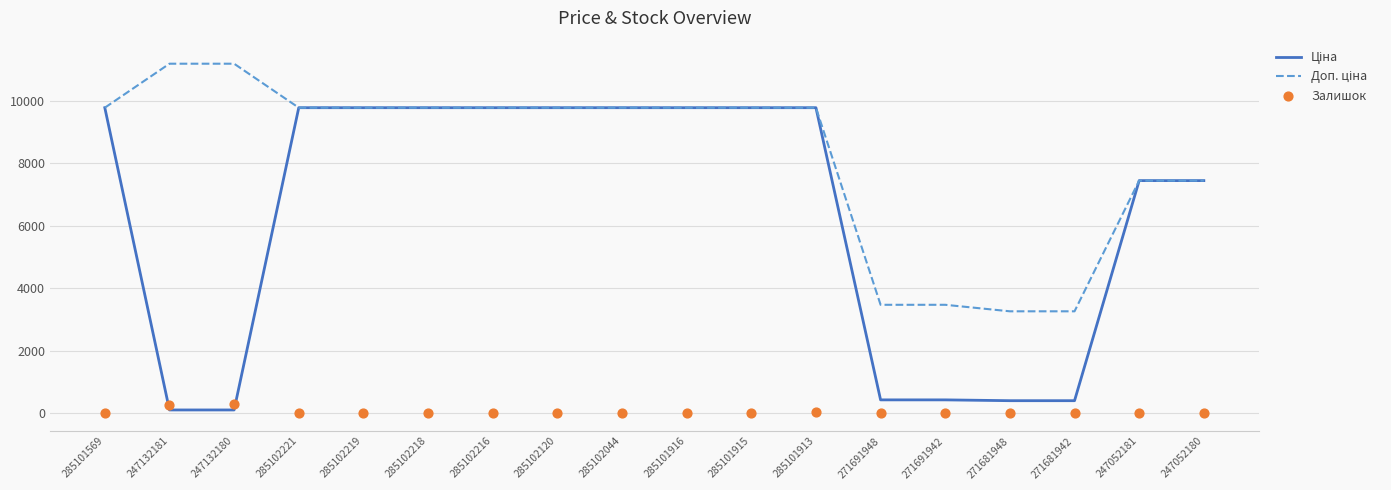

At how many categories does at least one series exceed 5557?

14